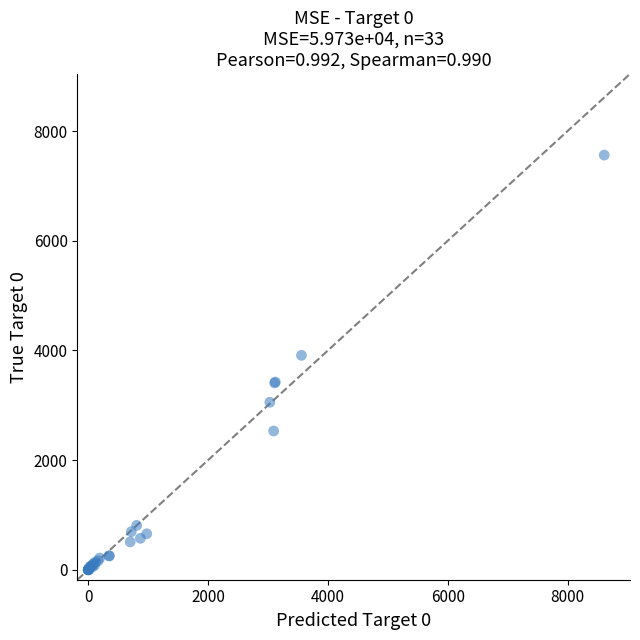

What Y value in the scatter plot is closest to 3780?

3910.2